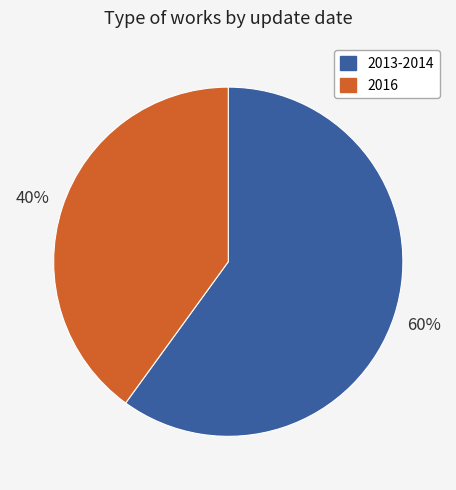

Does any single category account for the majority?

Yes